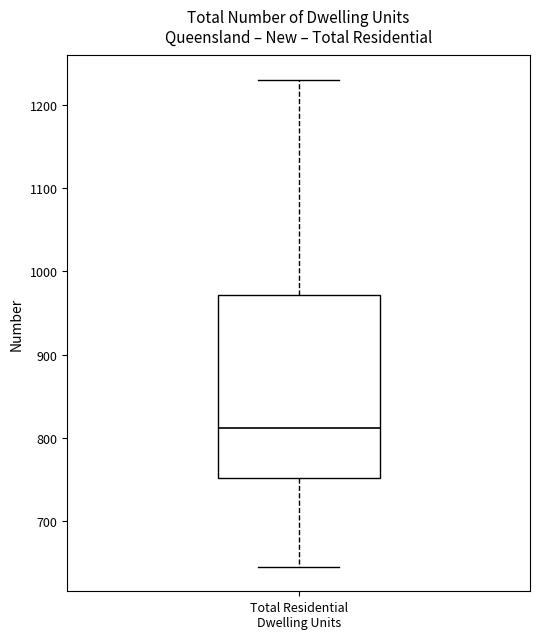

Transcribe this box plot: give where the median line is, the range the box spans, and where the two whiskers end, as read against the y-axis. The values are not printed on the chart, so give them approximately, as read against the axis.

median 810, box 750 to 970, whiskers 650 to 1230